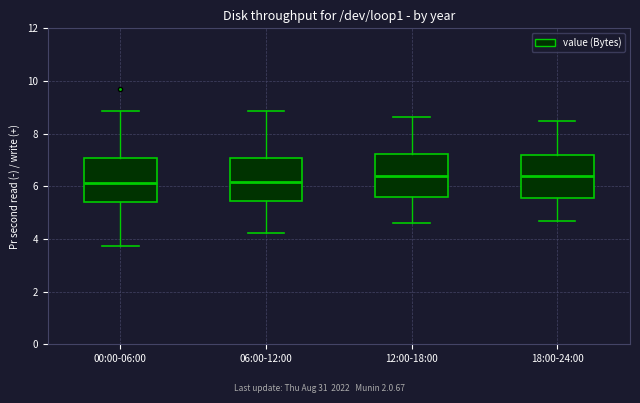

Reading left to right, transcribe this box plot: for each box, give where its median line is, the range the box spans, and where its two whiskers end, as read against the y-axis. The values are not printed on the chart, so give them approximately, as read against the axis.

00:00-06:00: median 6.2, box 5.4 to 7.0, whiskers 3.8 to 8.8
06:00-12:00: median 6.2, box 5.4 to 7.0, whiskers 4.2 to 8.8
12:00-18:00: median 6.4, box 5.6 to 7.2, whiskers 4.6 to 8.6
18:00-24:00: median 6.4, box 5.6 to 7.2, whiskers 4.6 to 8.4